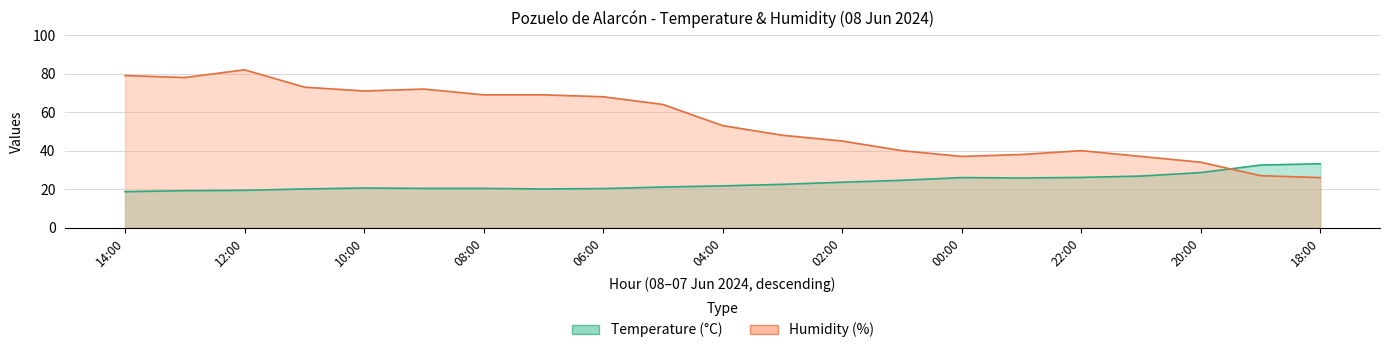

At which label is Humidity closest to 54?

04:00